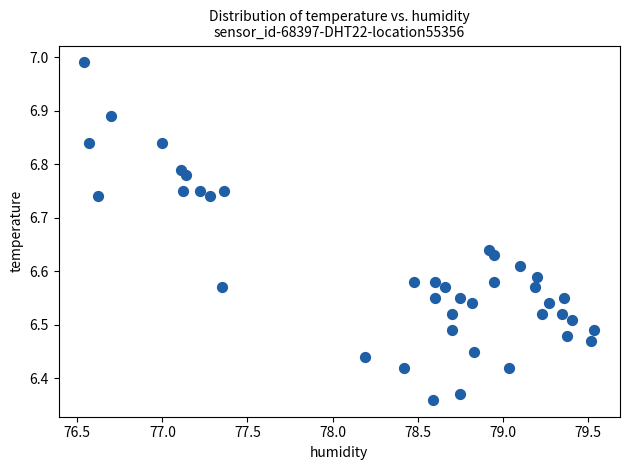

What is the range of X values (max minus min)?

3.0